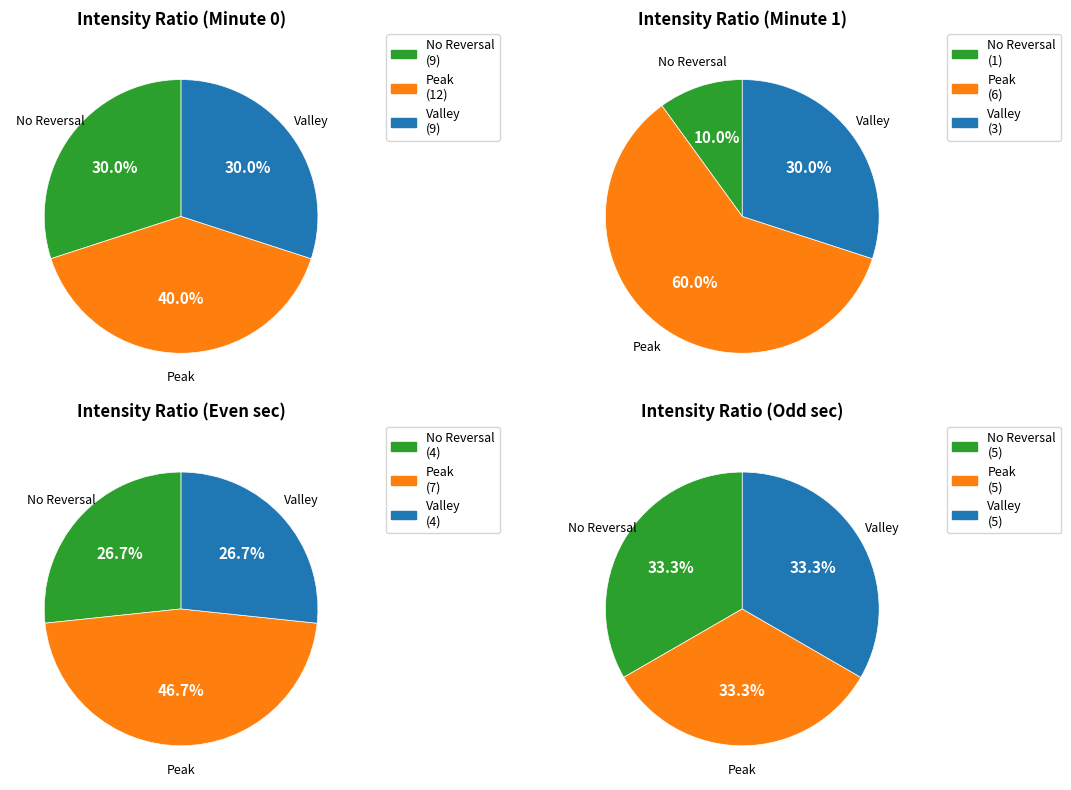

How much of the chart is everything except 1?

75.0%